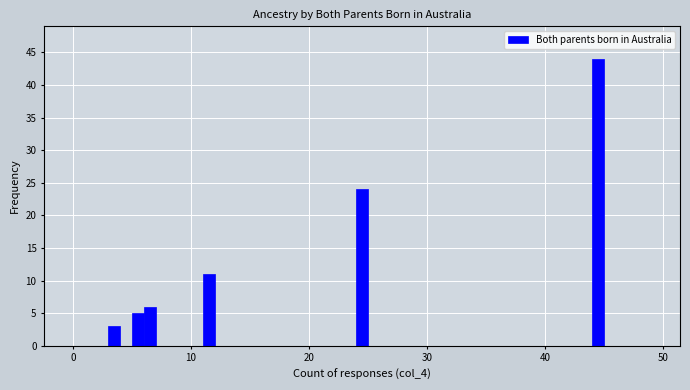

Around what value on the x-axis is the tallest bar? Give the approximate position of its centre, as read against the axis.

45